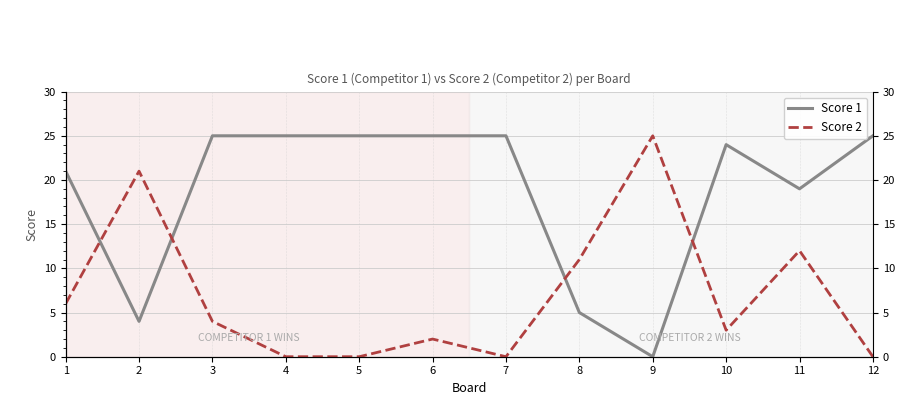

Between 3 and 9, which series saw the biggest shift?

Score 1